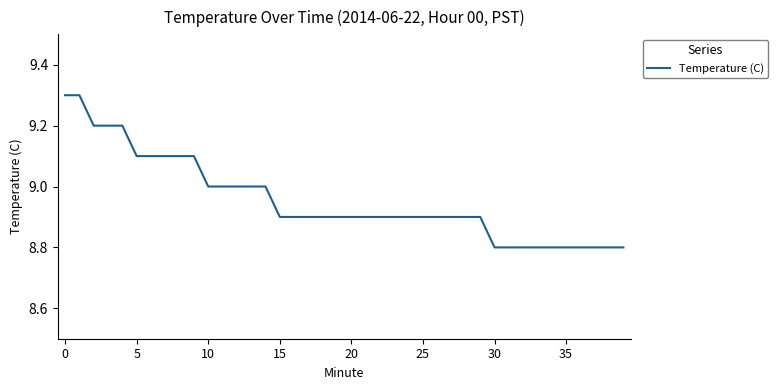

What is the difference between the maximum and minimum values?

0.5